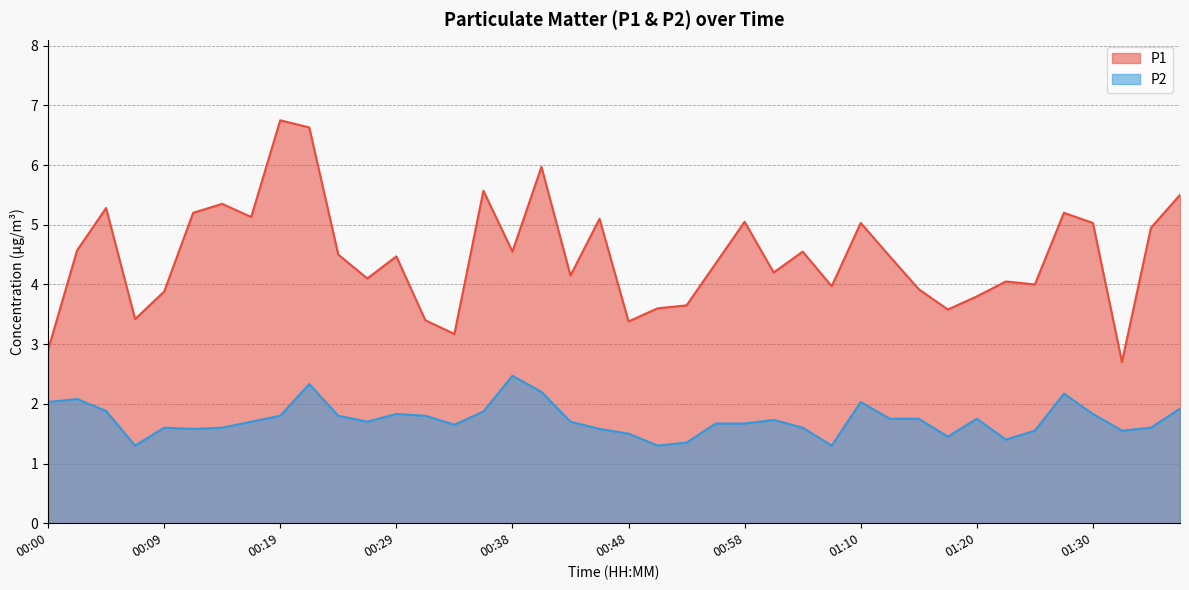

Between 00:14 and 00:29, which series saw the biggest shift?

P1